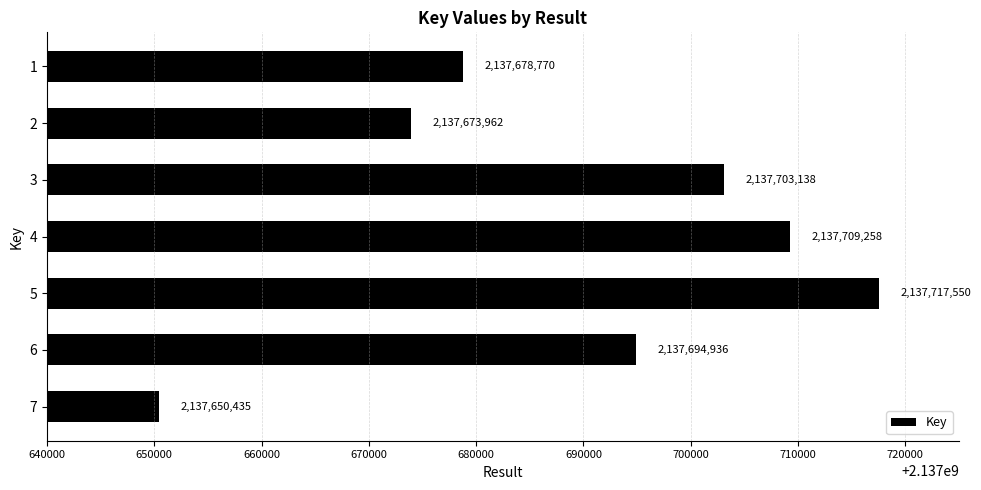

What is the value of the 3rd bar from the top?

2137703138